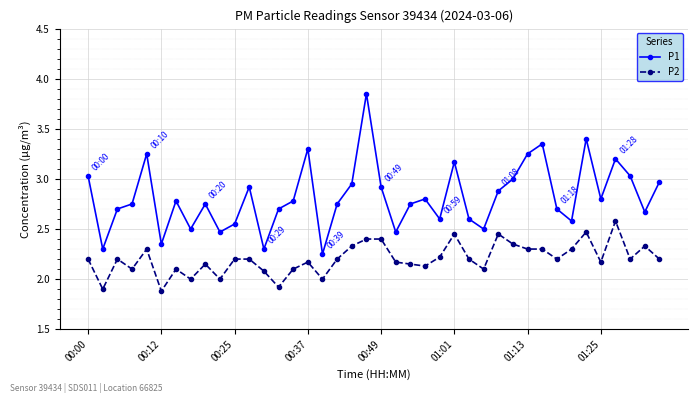

Which series has the largest total across all categories?

P1